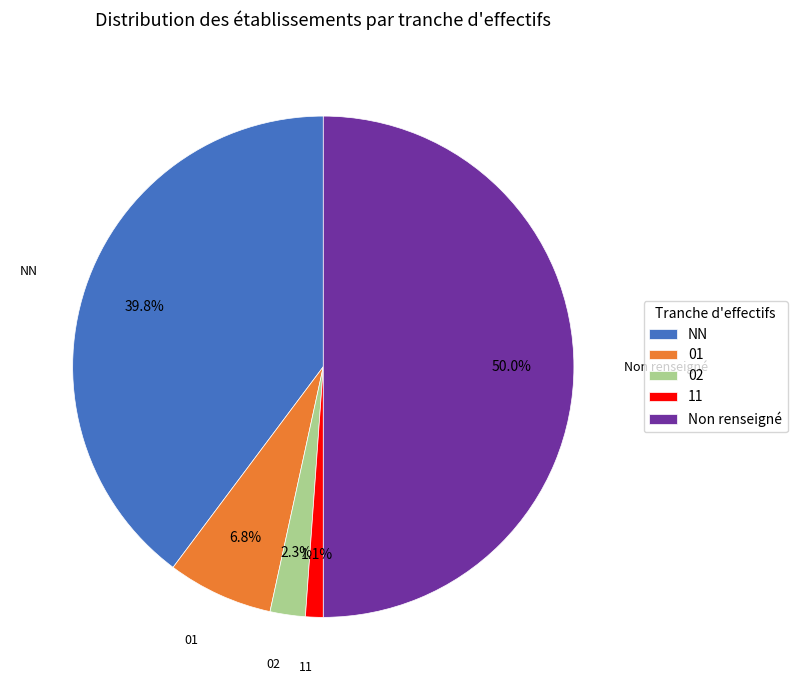

How many segments does this pie chart have?

5